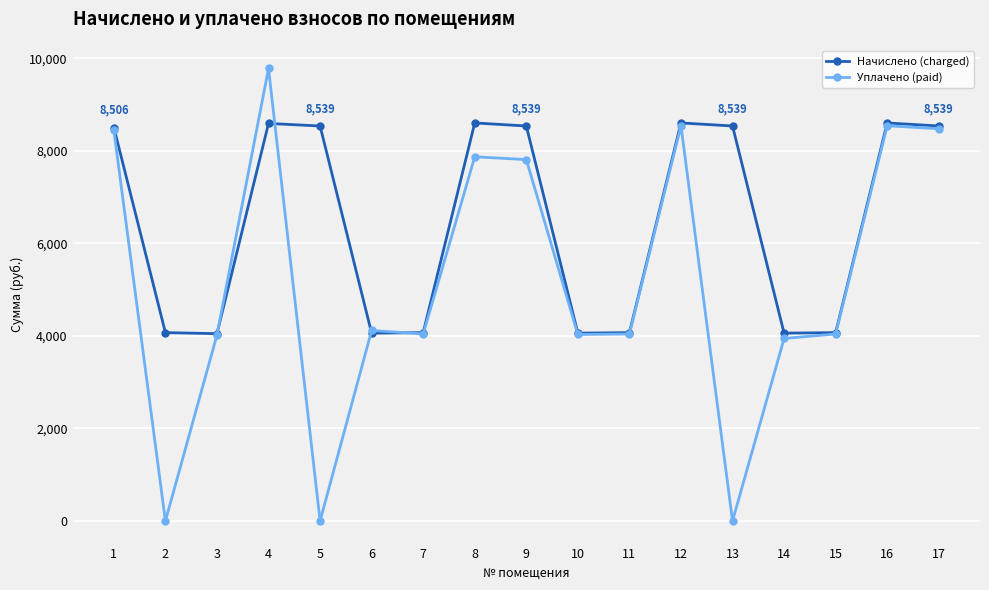

True or false: Уплачено (paid) has more than 1 points higher than both neighbors.

True